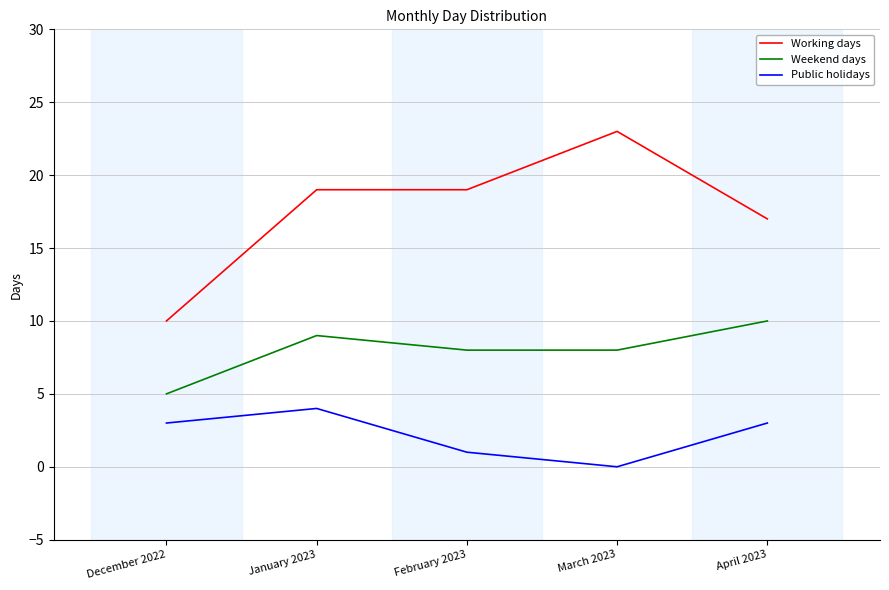

What is the sum of the Working days values at January 2023 and February 2023?

38